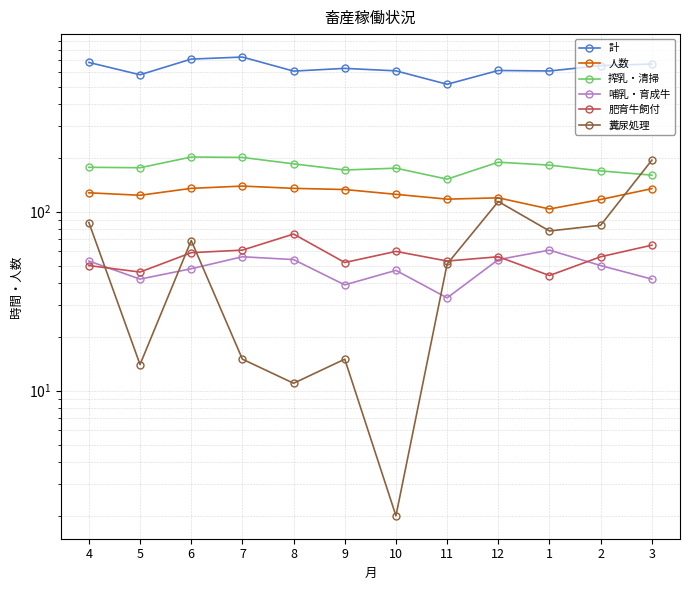

What is the sum of all 哺乳・育成牛 values?

579.0